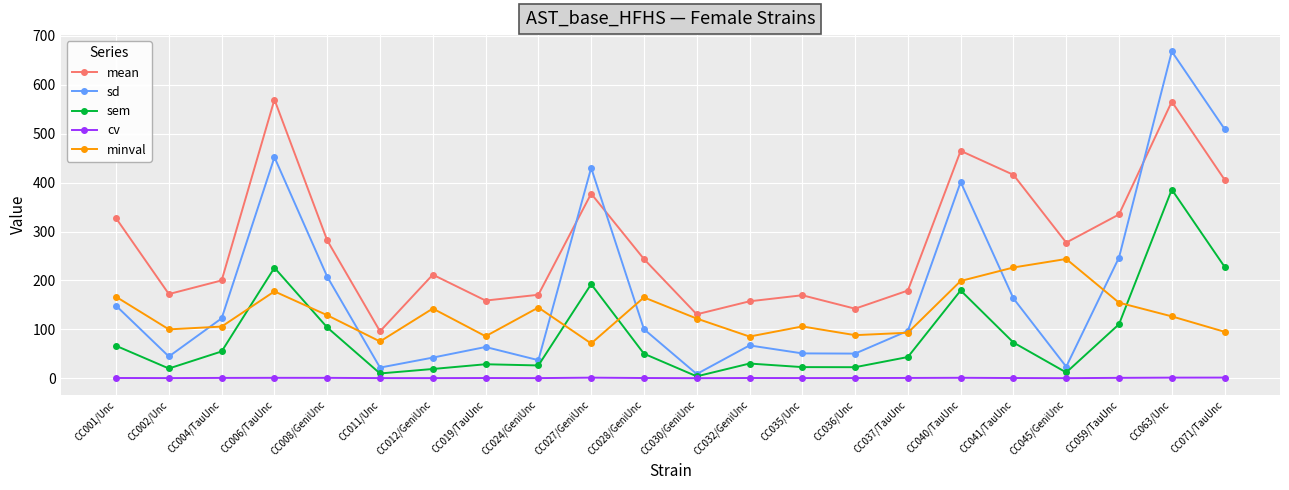

What is the smallest value displayed?

0.1